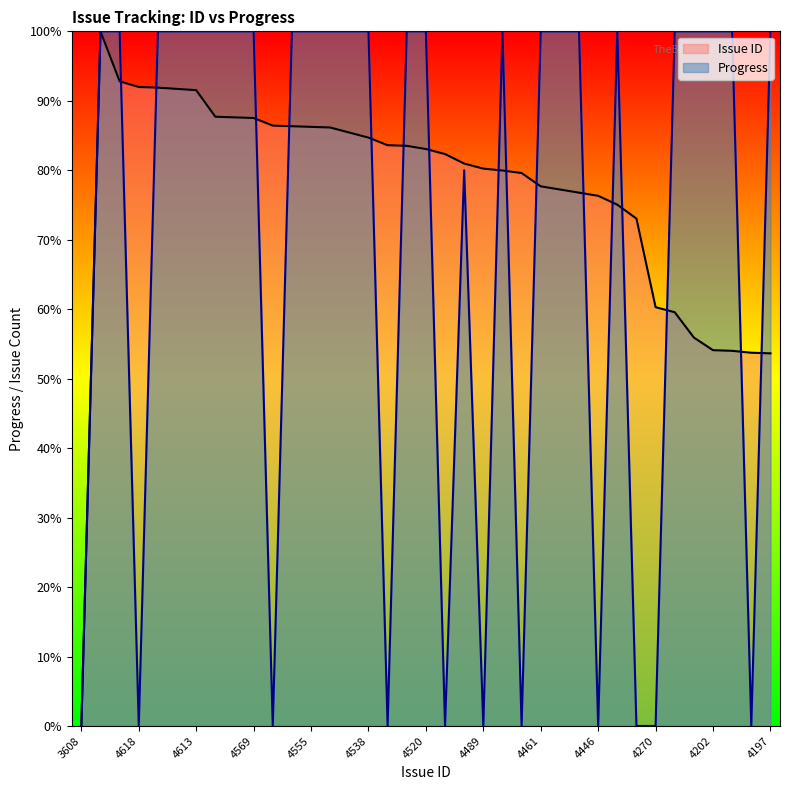

In Progress, how many points are higher than both neighbors (excluding endpoints)?

3